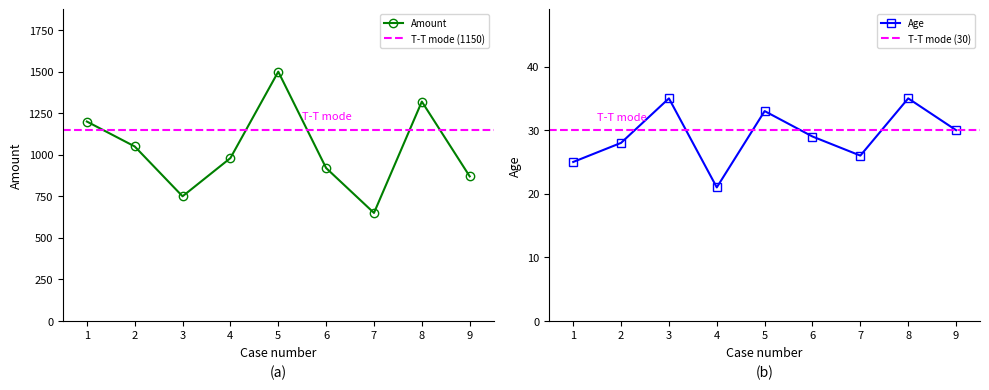

Which series has the largest range (max minus min)?

Amount